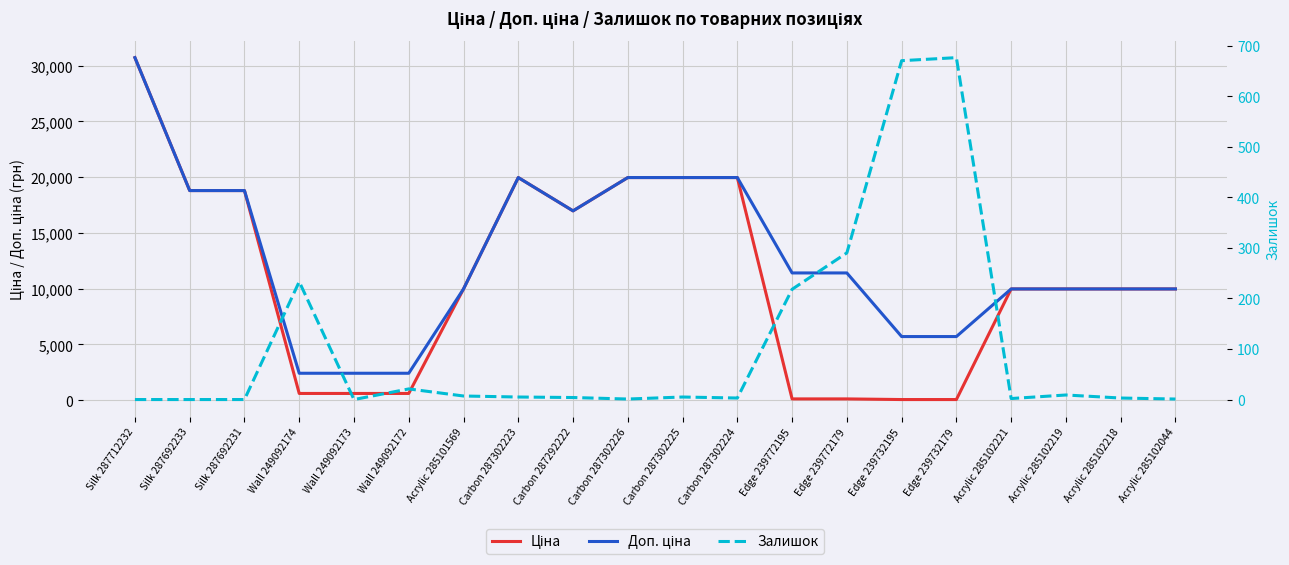

Is it true that Залишок equals 0.4 at Acrylic 285102044?

False